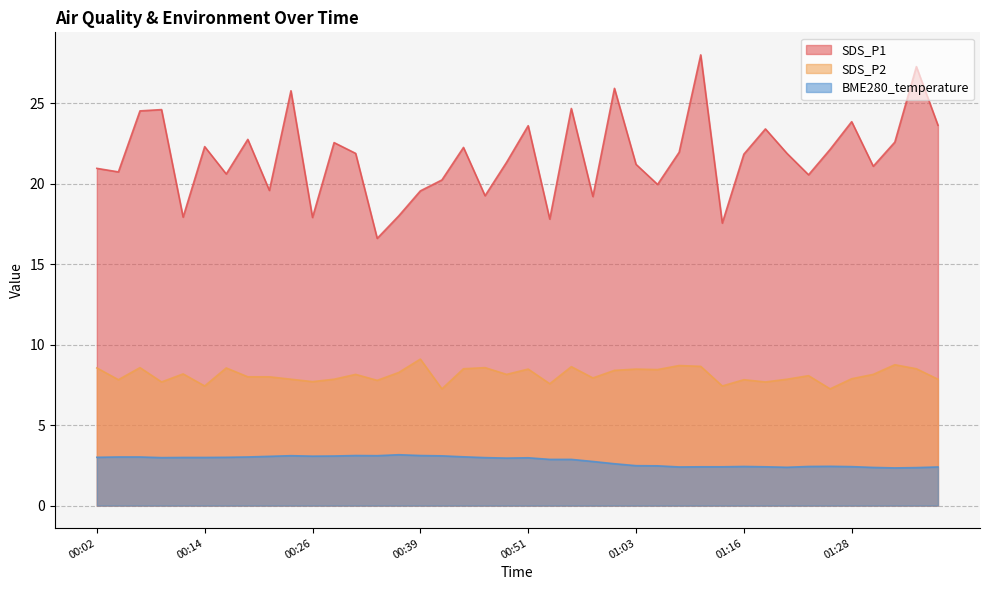

The value of SDS_P2 at 00:54 is 3.8. True or false?

False